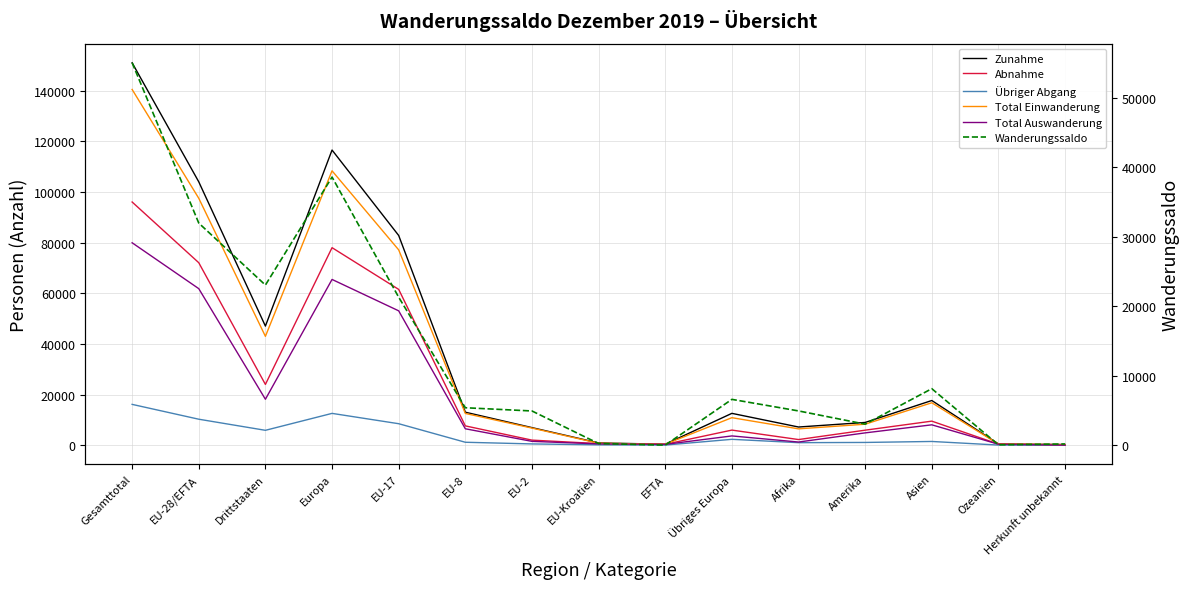

What is the average value of the Abnahme series?

24420